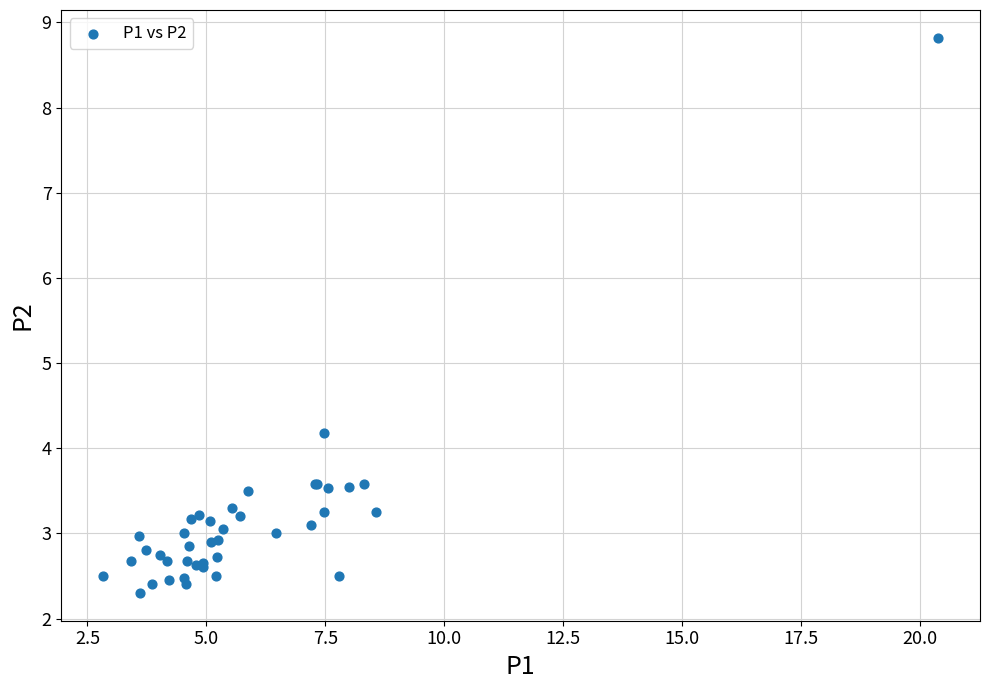

What Y value in the scatter plot is closest to 5?

4.2